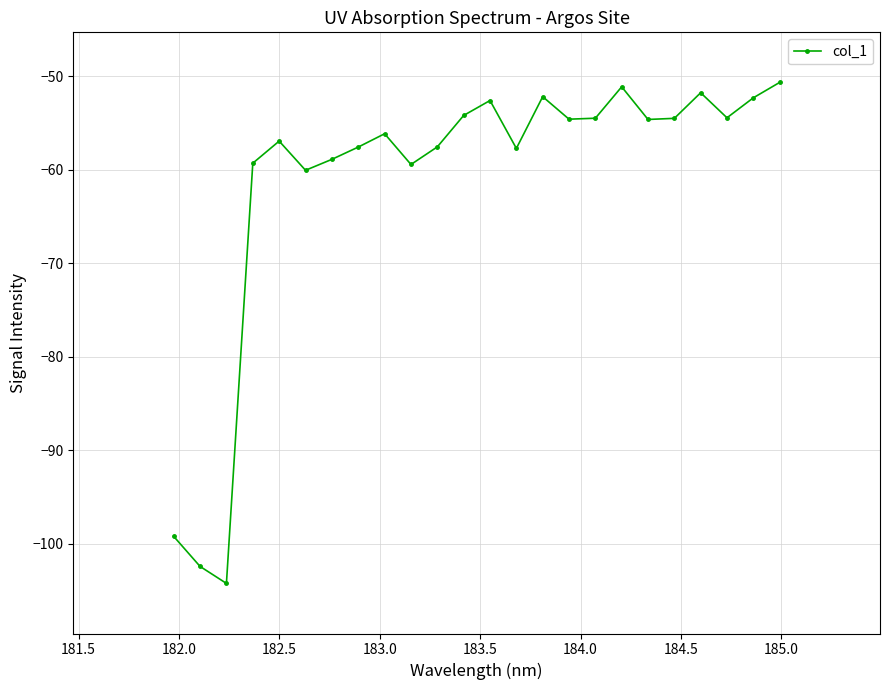

What is the greatest value displayed?

-50.7